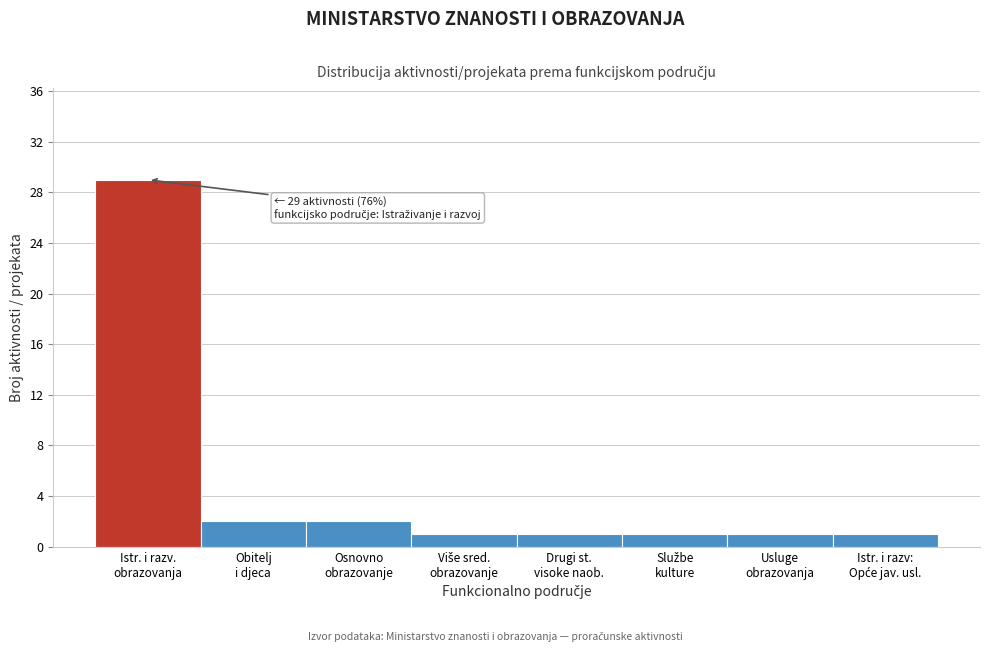

Reading left to right, what are all the values shown in this chart?

29	2	2	1	1	1	1	1